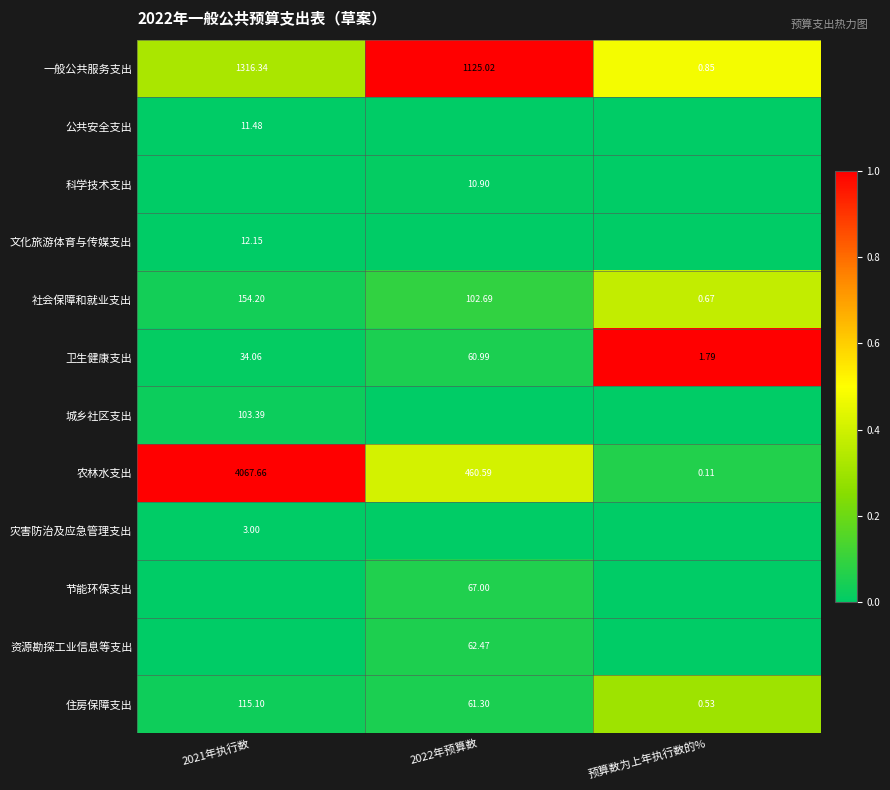

At which label does 住房保障支出 reach its minimum?

预算数为上年执行数的%